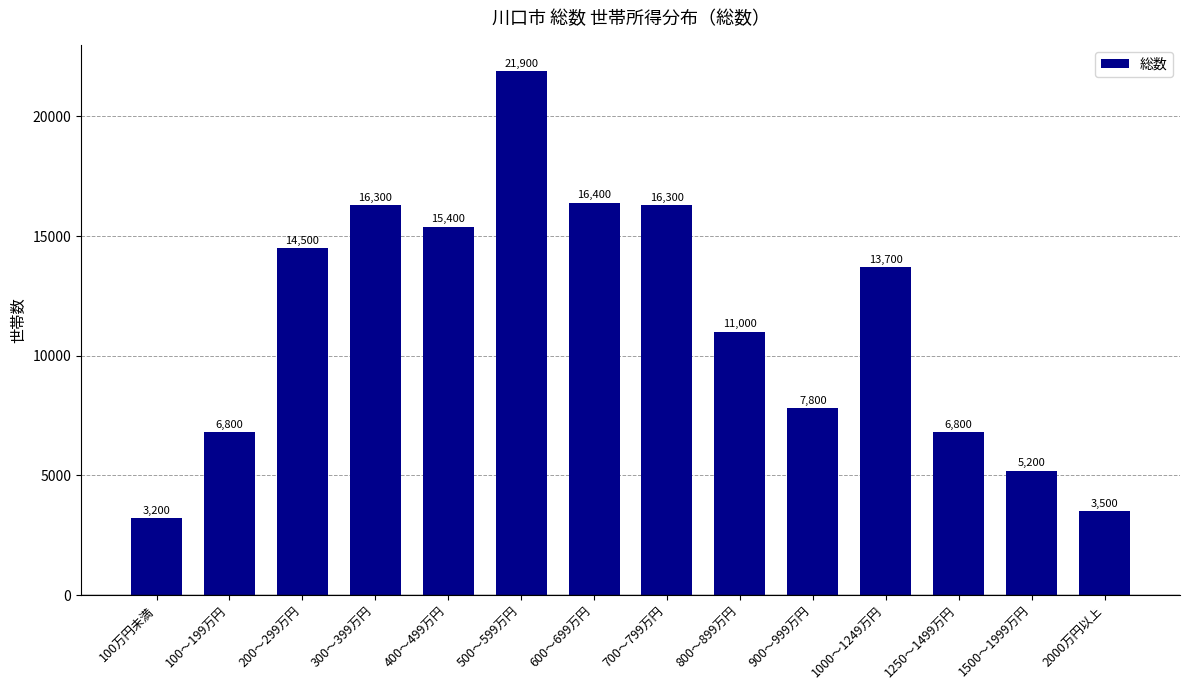

What is the minimum value shown in the chart?

3200